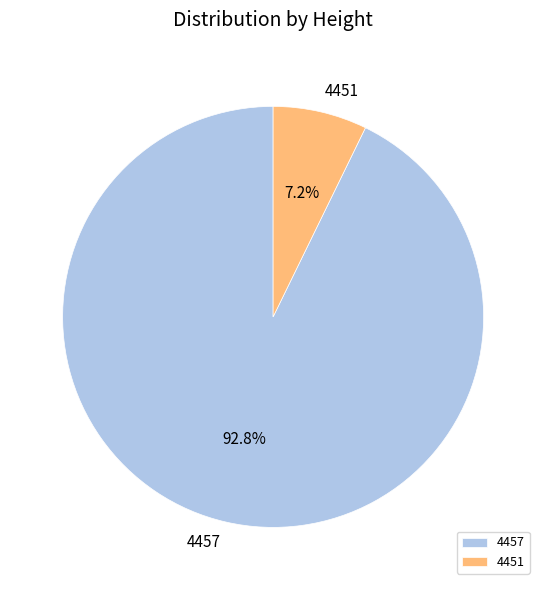

Which category accounts for the majority?

4457